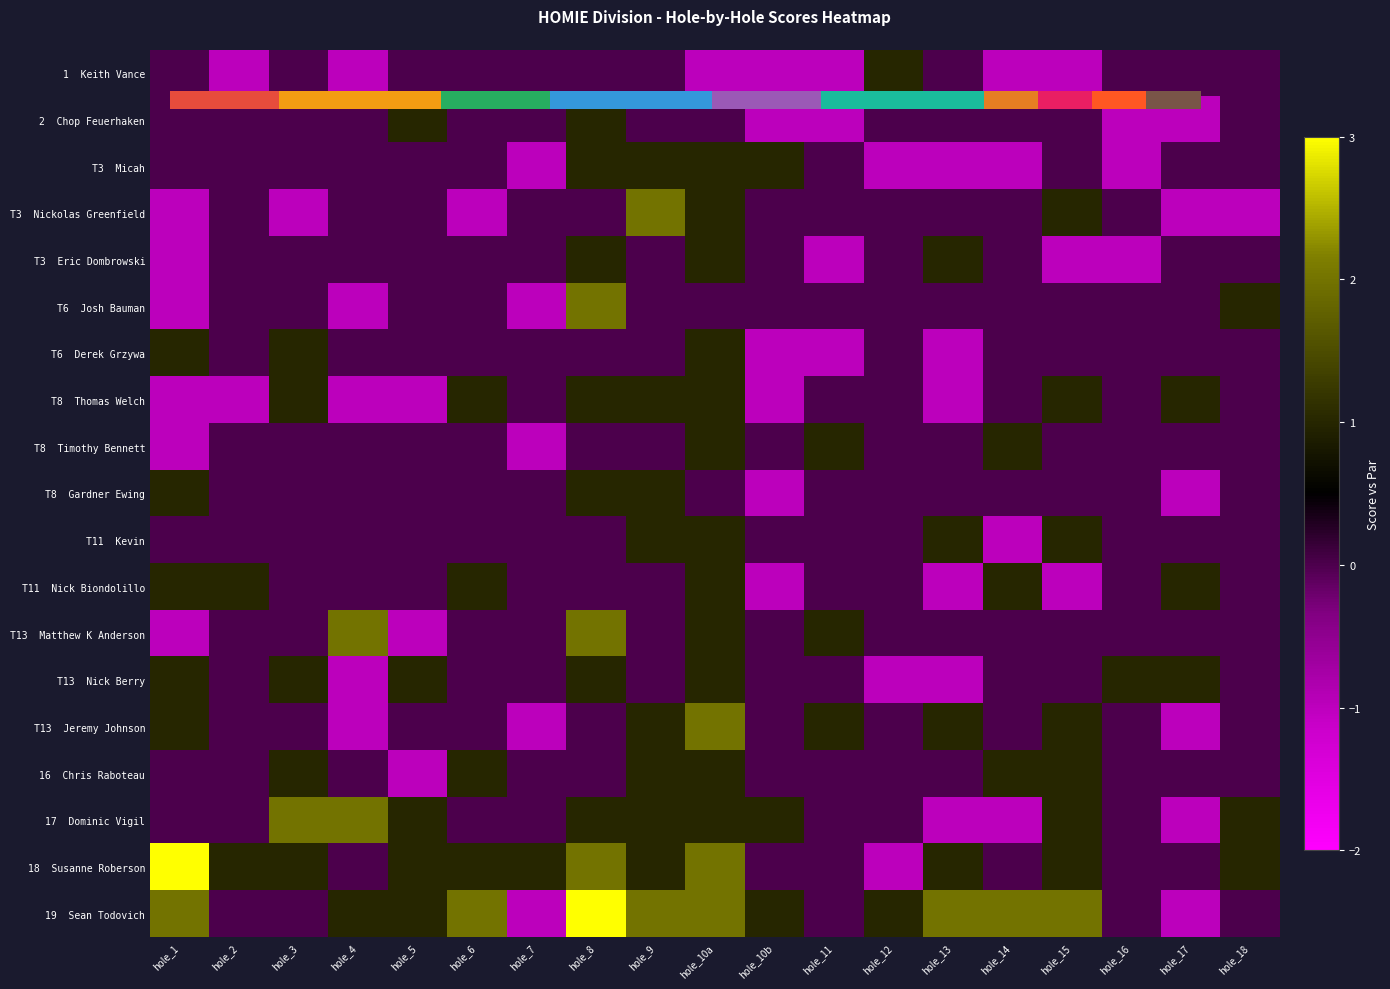

At how many categories does at least one series exceed 0?

19